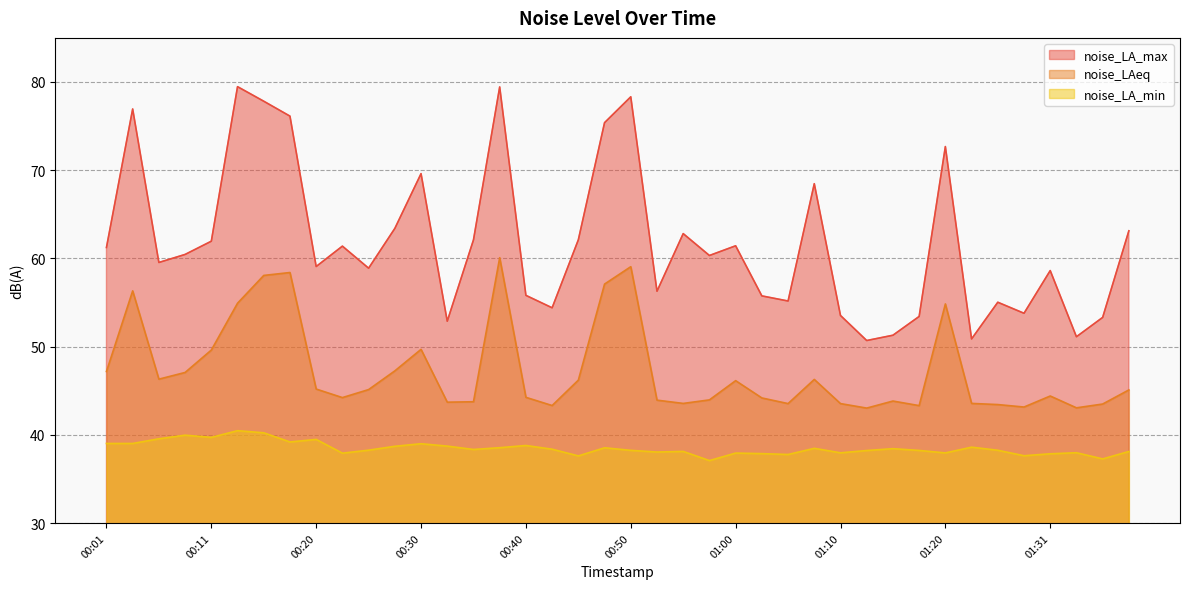

True or false: noise_LA_max and noise_LA_min intersect in this chart.

False